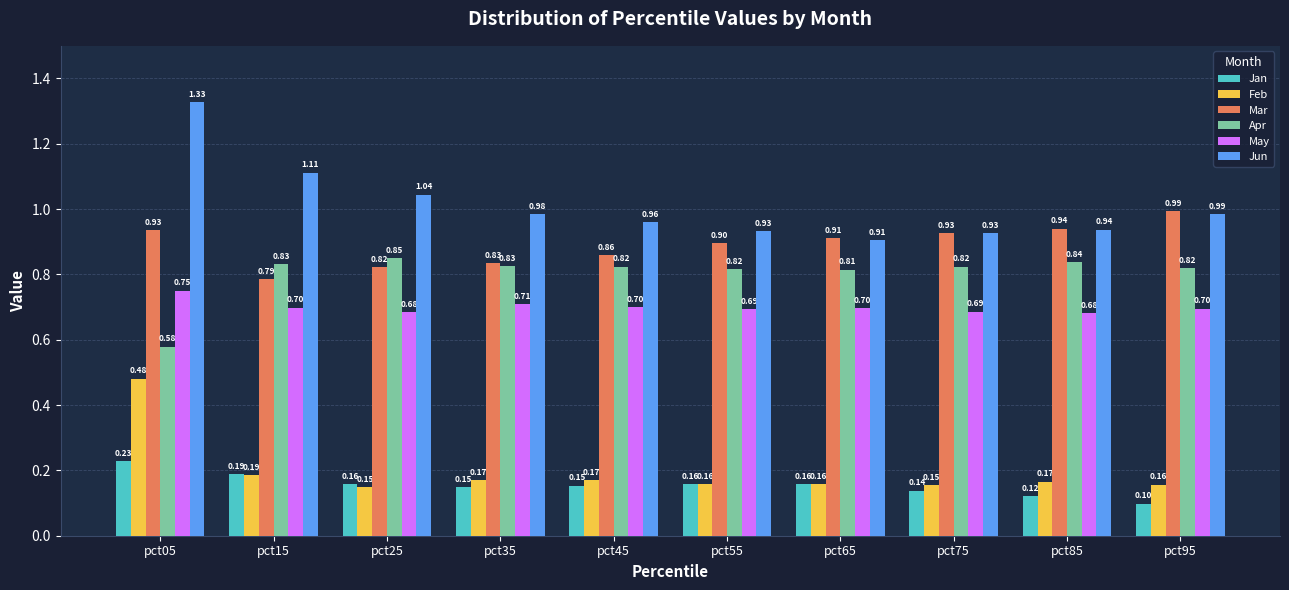

Which series has the largest total across all categories?

Jun